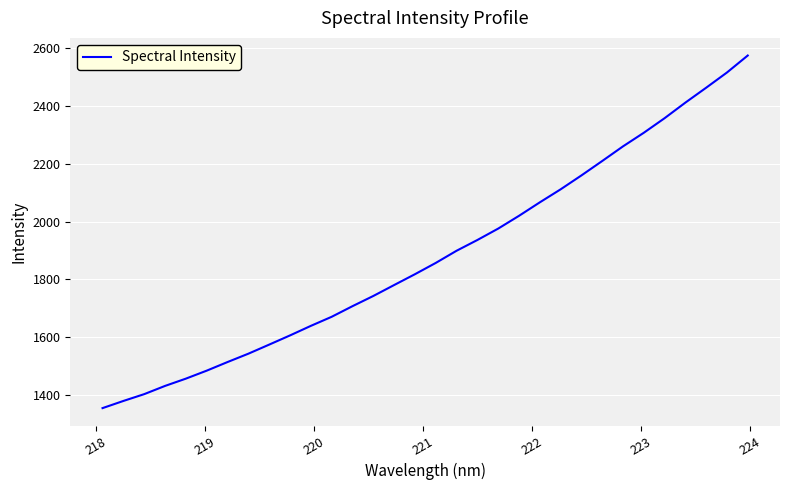

What is the smallest value displayed?

1354.5